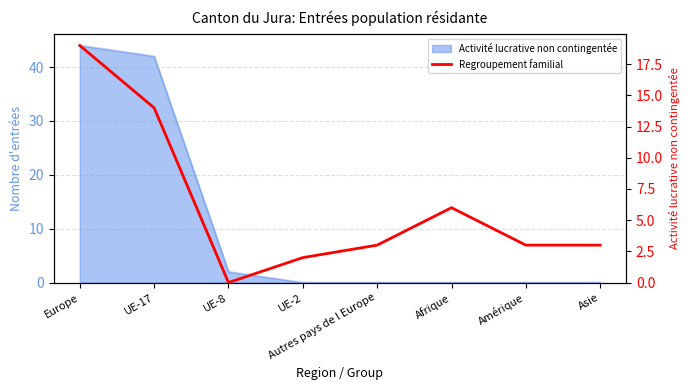

At which category does the chart reach its peak across all series?

Europe